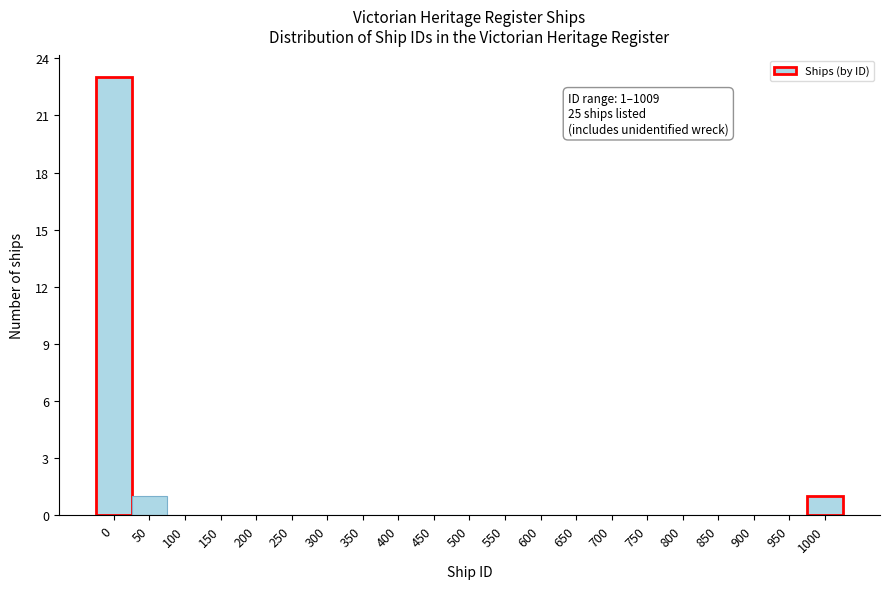

Reading left to right, what are all the values shown in this chart?

0=23	50=1	100=0	150=0	200=0	250=0	300=0	350=0	400=0	450=0	500=0	550=0	600=0	650=0	700=0	750=0	800=0	850=0	900=0	950=0	1000=1